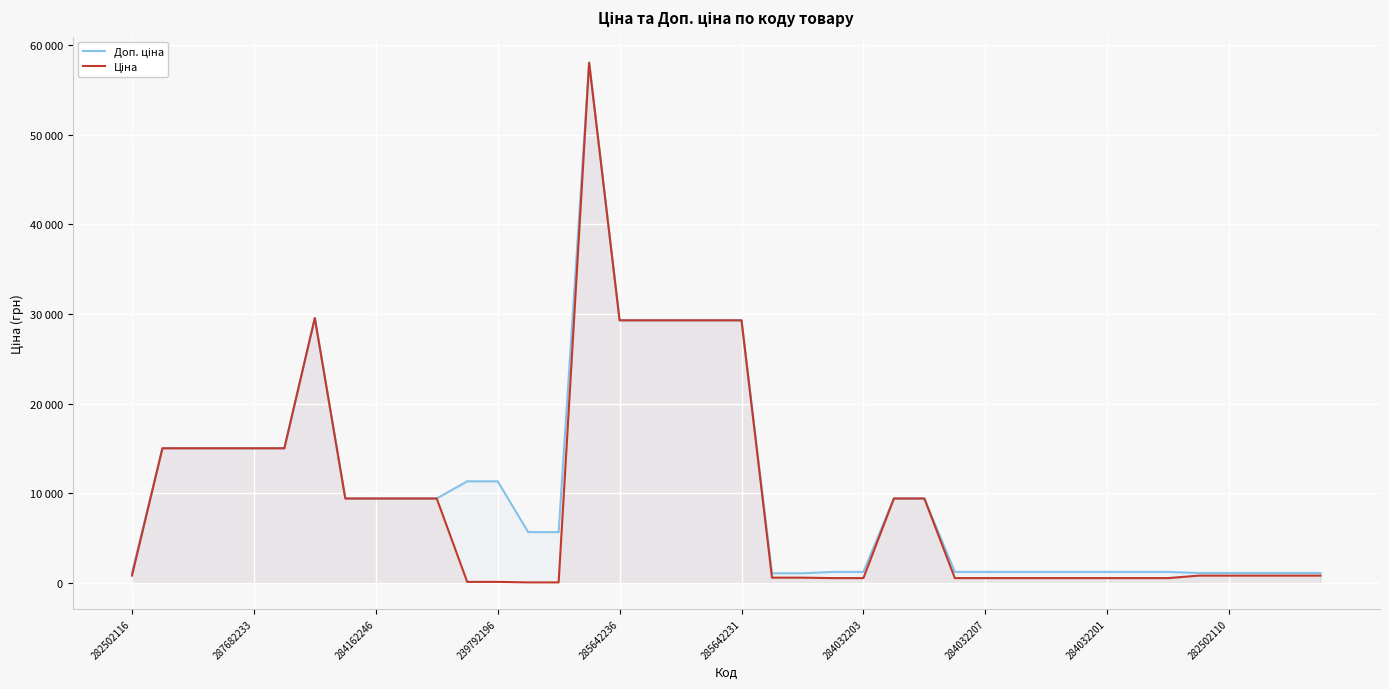

Which series has the widest spread of values?

Ціна